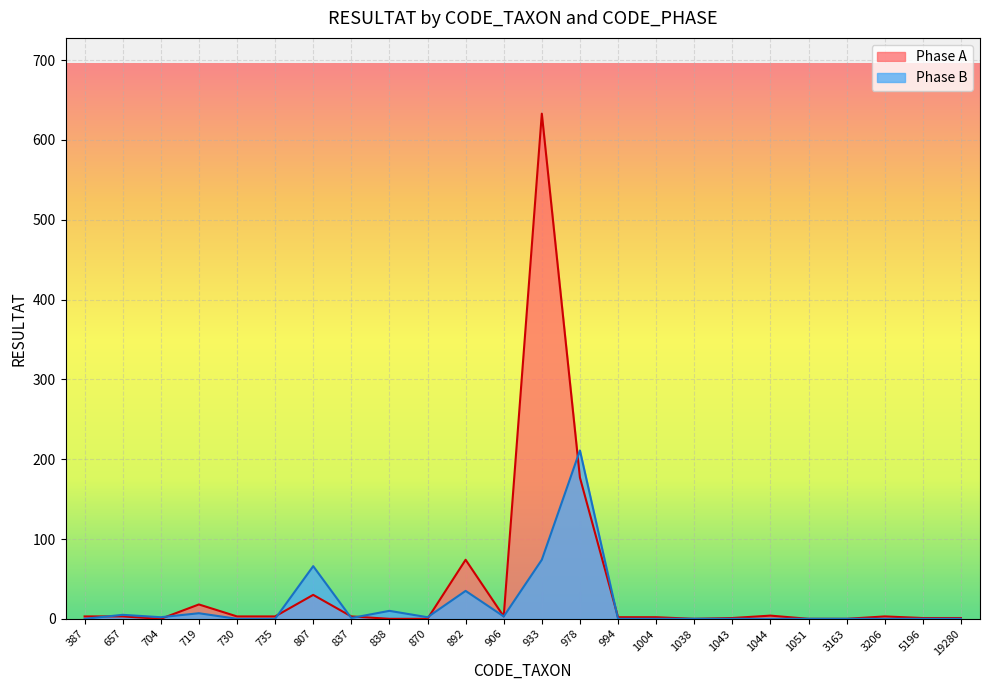

How many values in the Phase A series exceed 3?

6